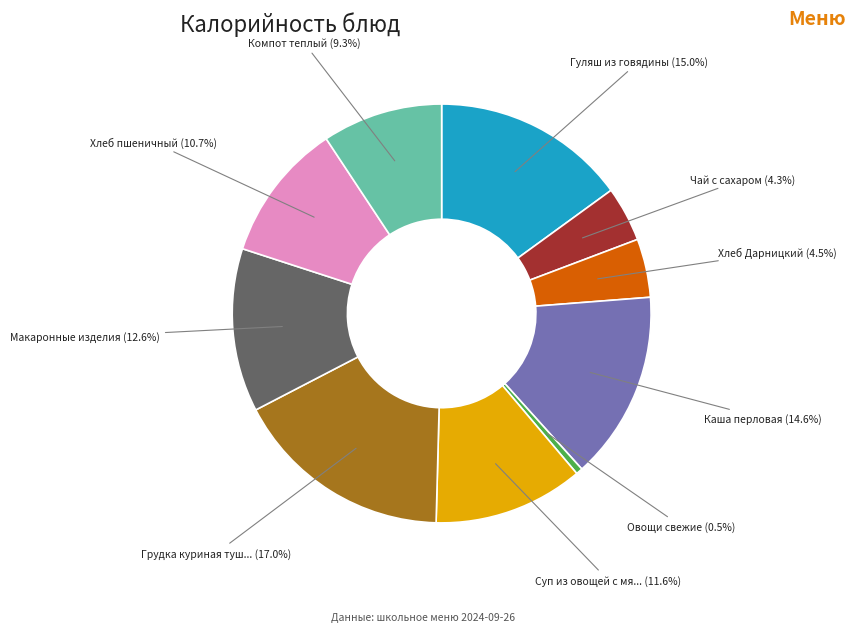

Is there a majority slice in this chart?

No